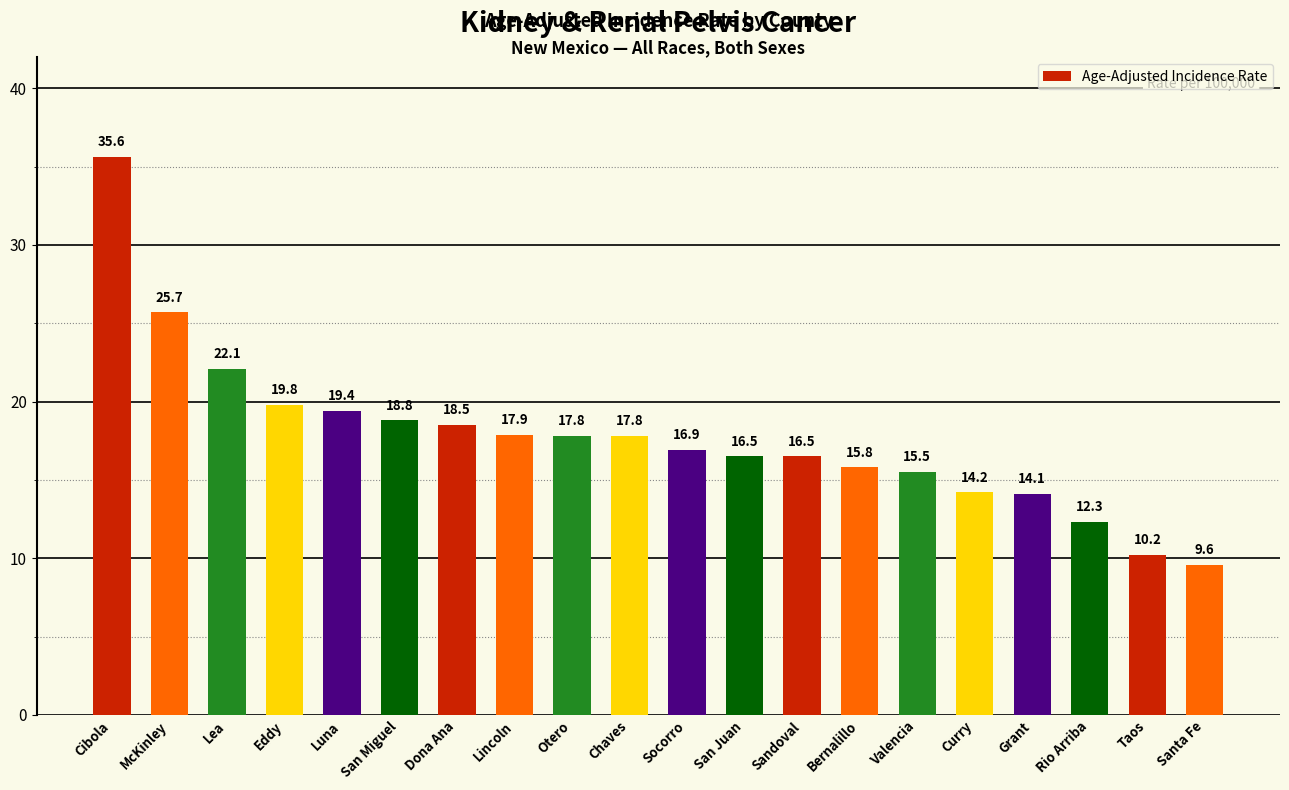

Reading right to left, what are all the values shown in this chart?

9.6	10.2	12.3	14.1	14.2	15.5	15.8	16.5	16.5	16.9	17.8	17.8	17.9	18.5	18.8	19.4	19.8	22.1	25.7	35.6